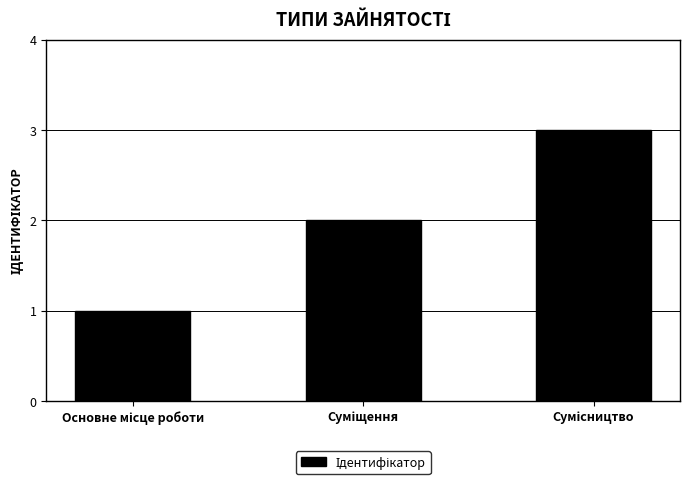

How many values are between 1 and 3?

3